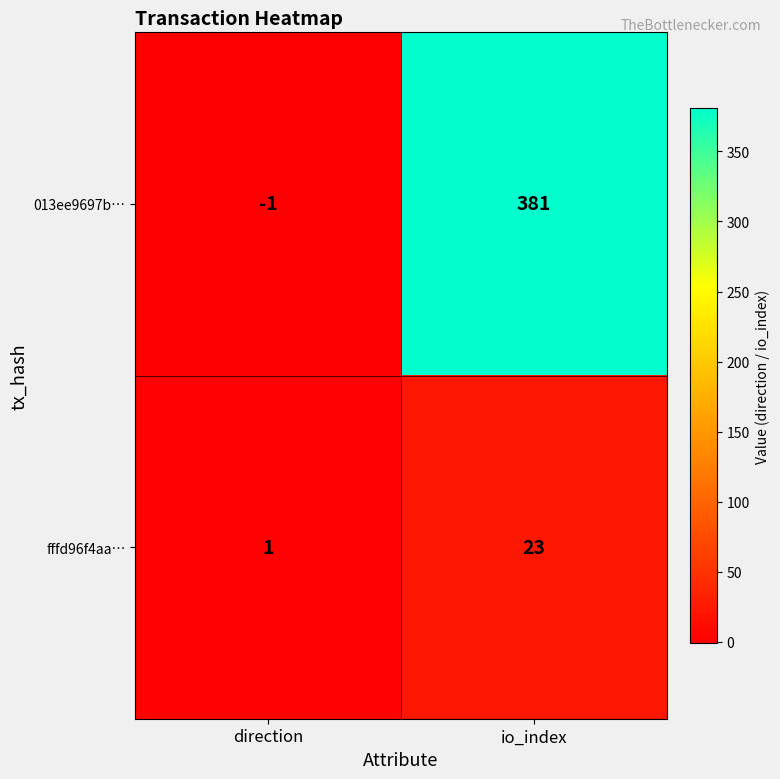

What is the maximum value shown in the chart?

381